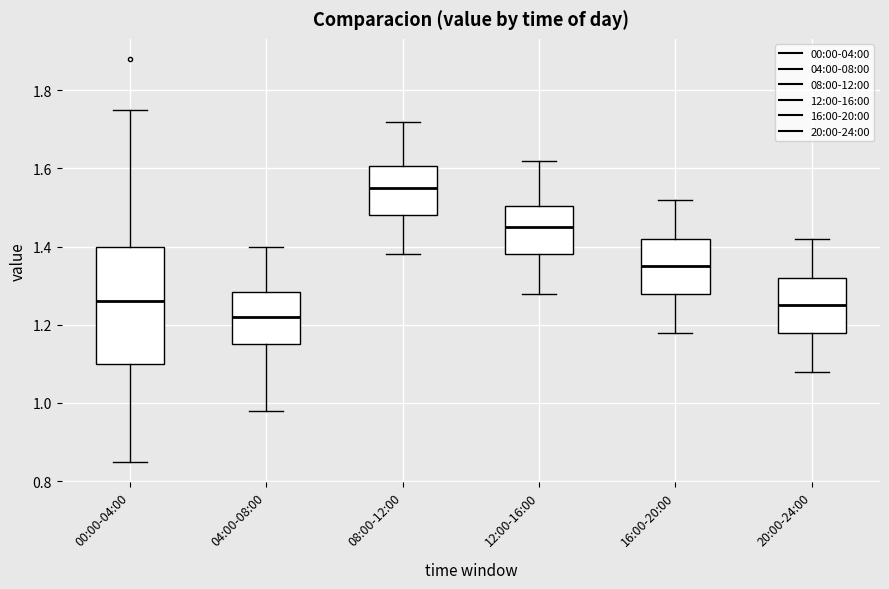

Where is the lower edge of the box for 12:00-16:00 on the y-axis? The values are not printed on the chart, so give them approximately, as read against the axis.

1.38